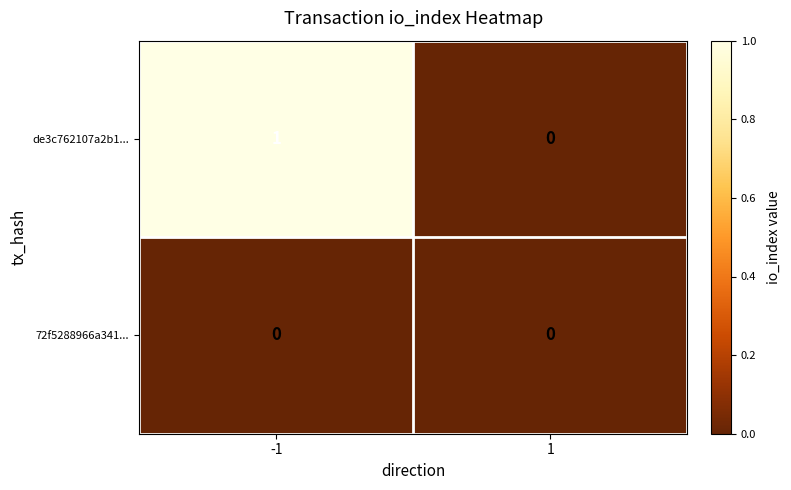

Reading left to right, transcribe all the data shown in this chart.

de3c762107a2b1...: 1	0
72f5288966a341...: 0	0